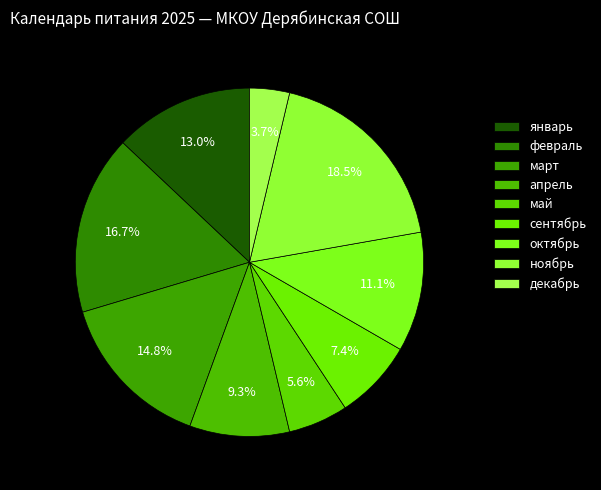

To the nearest percent, what percentage of the pie is декабрь?

4%